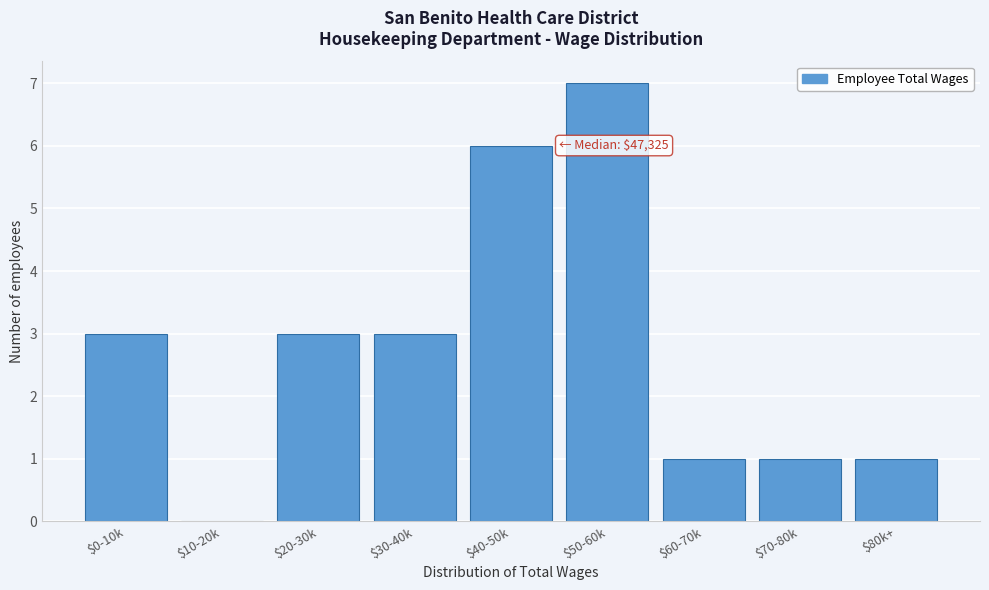

Is it true that the value at $0-10k is 4?

False